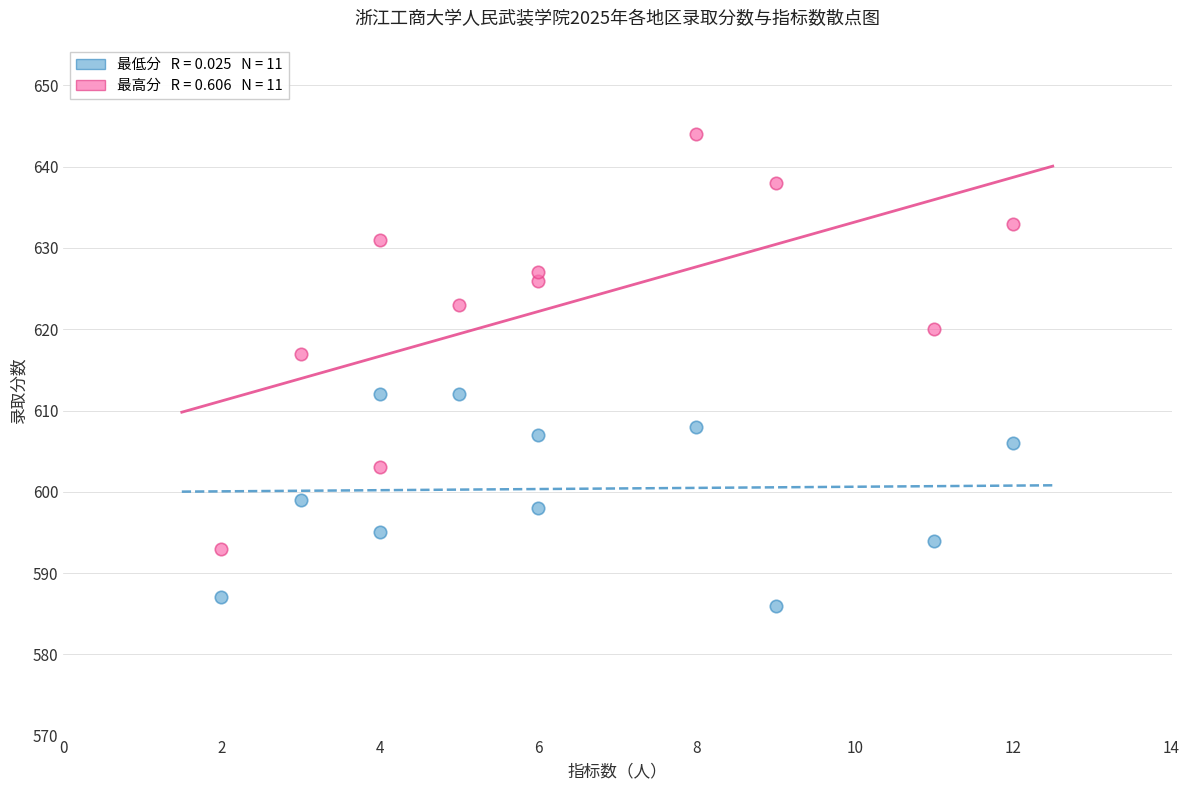

Across all series, what Y value is closest to 615?

617